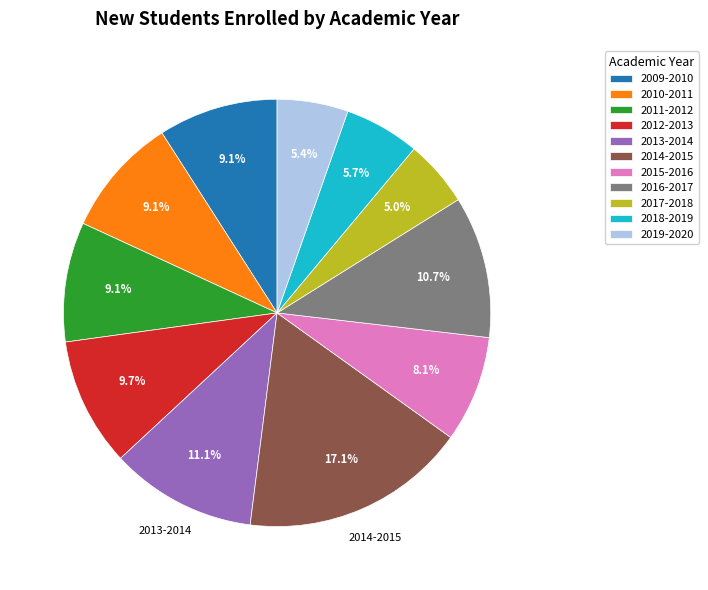

Approximately how many times larger is the value at 2010-2011 compared to 2011-2012?

1.0